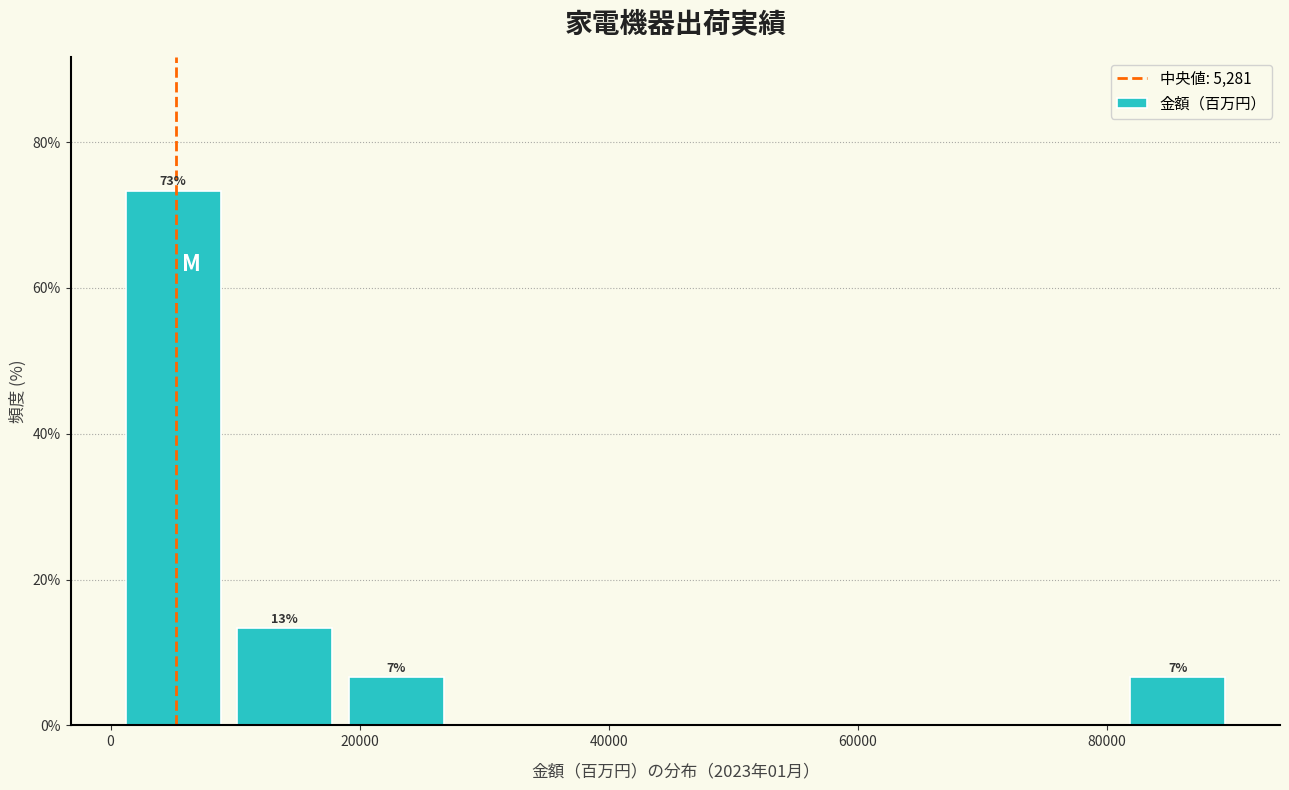

Which range on the x-axis has the tallest bar?

0 to 10000